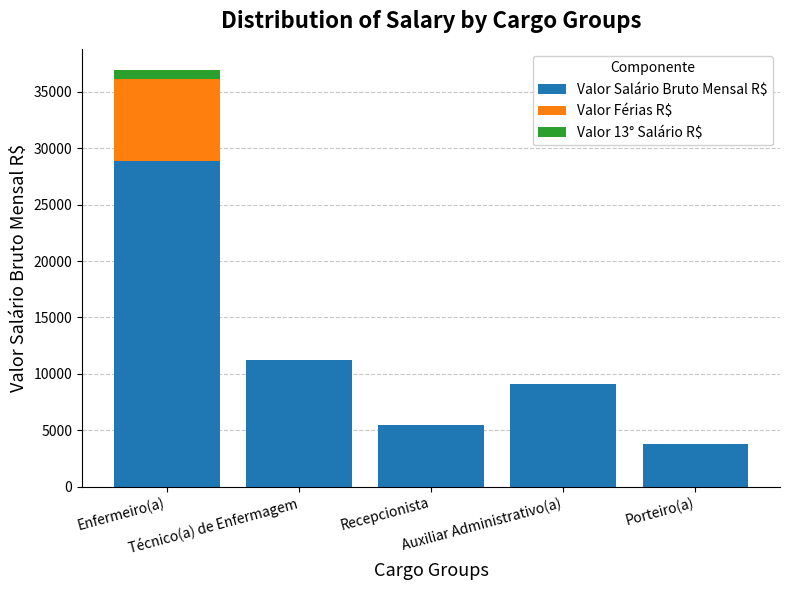

What is the maximum value for Valor Salário Bruto Mensal R$?

28899.9